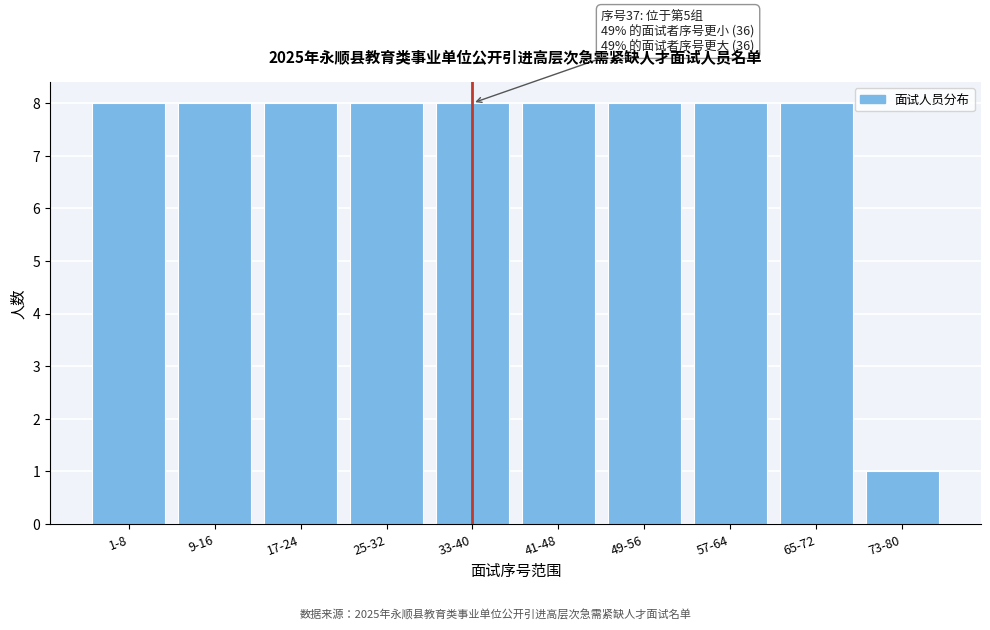

Reading right to left, extract all data points from this chart.

73-80=1	65-72=8	57-64=8	49-56=8	41-48=8	33-40=8	25-32=8	17-24=8	9-16=8	1-8=8